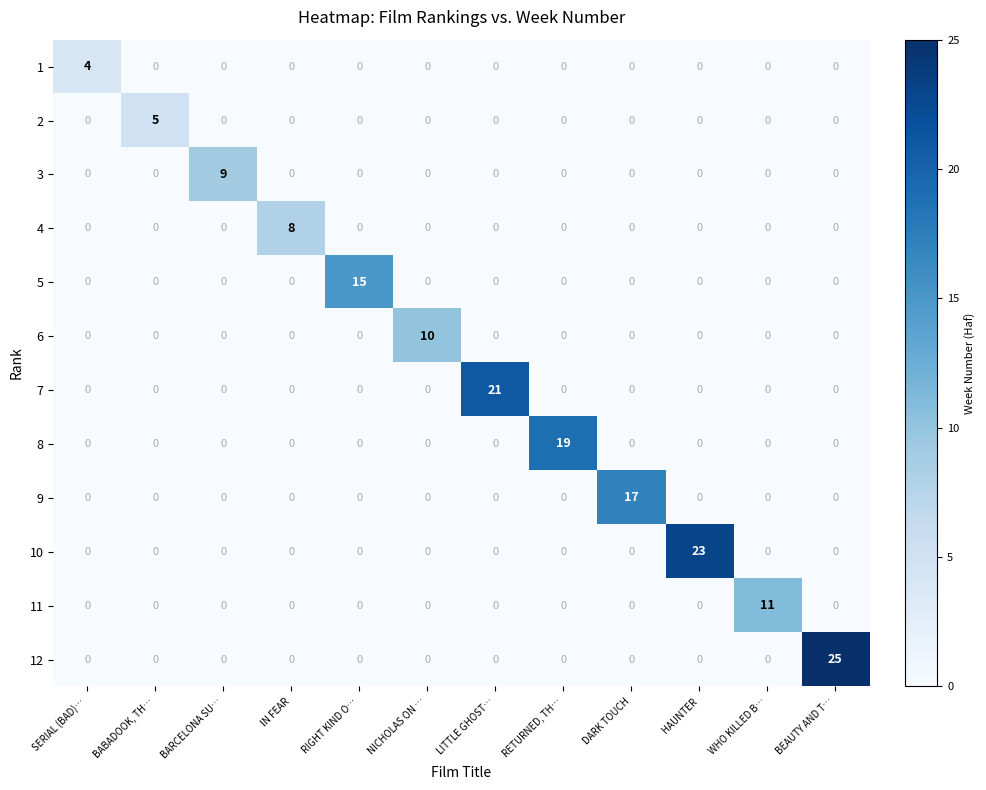

List the series in order of their peak value, highest first.

12, 10, 7, 8, 9, 5, 11, 6, 3, 4, 2, 1